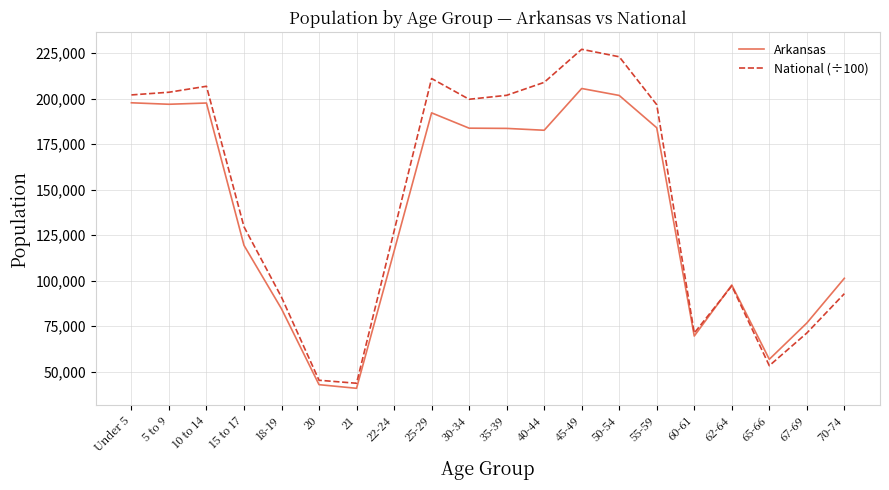

The value of National (÷100) at 10 to 14 is 122469.8. True or false?

False